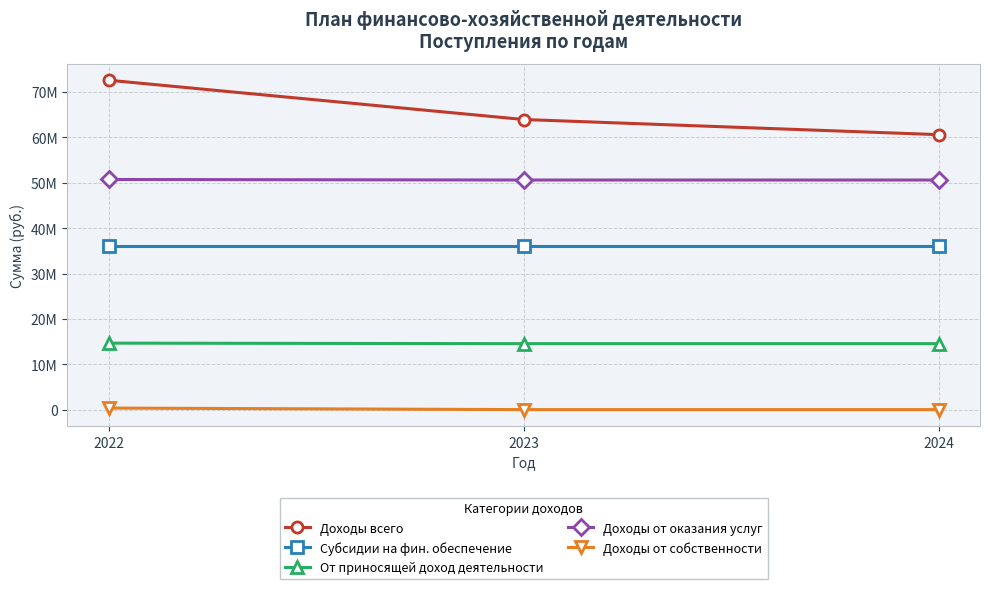

What is the difference between the highest and lowest values at 2023?

63953238.0